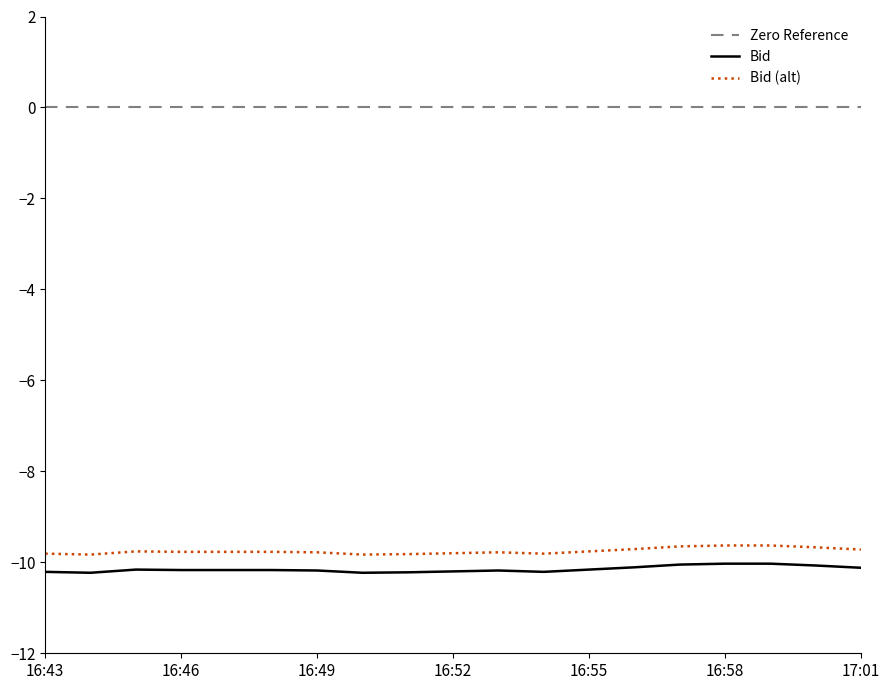

True or false: Bid (alt) and Zero Reference intersect in this chart.

False